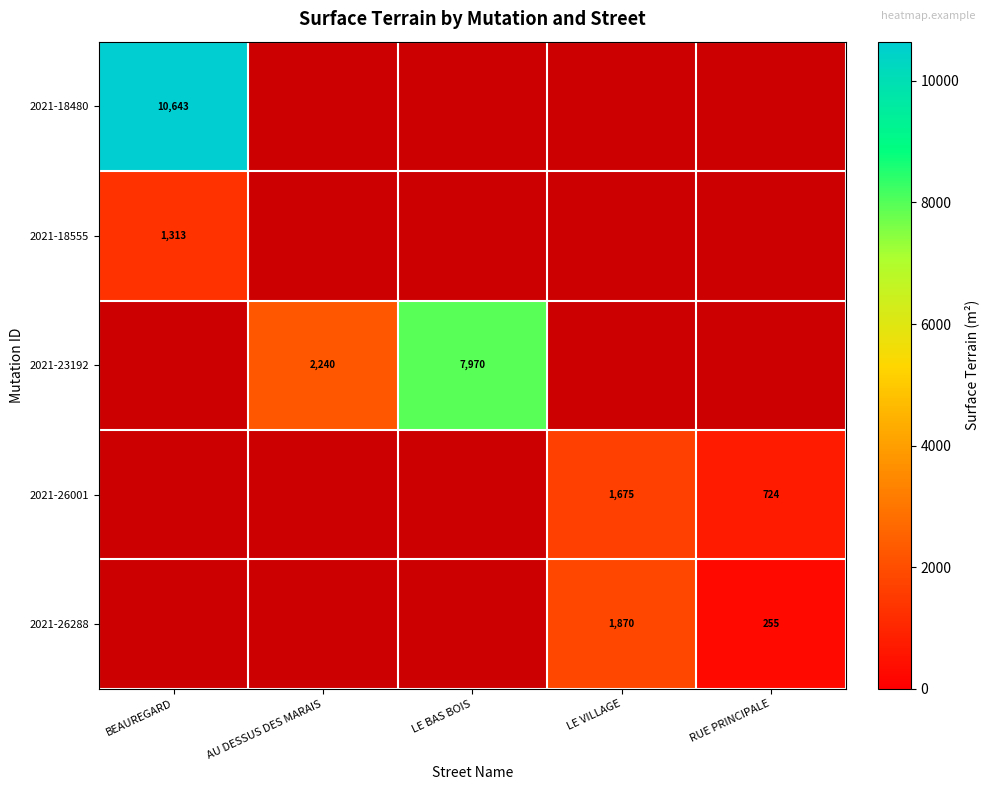

Is the value of 2021-18480 at BEAUREGARD greater than the value of 2021-26288 at LE VILLAGE?

Yes